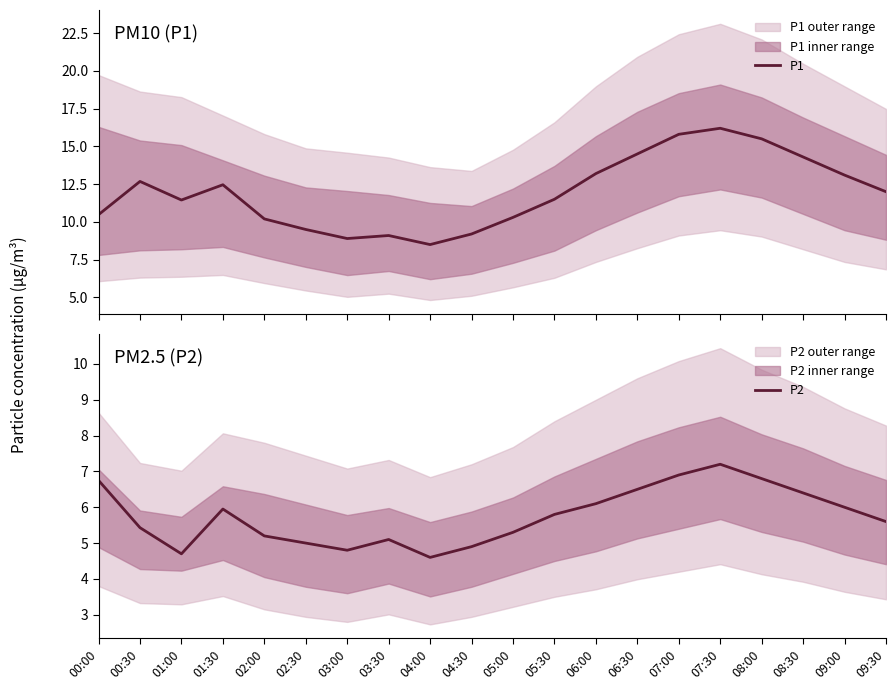

How many data points in P2 are above 5?

15